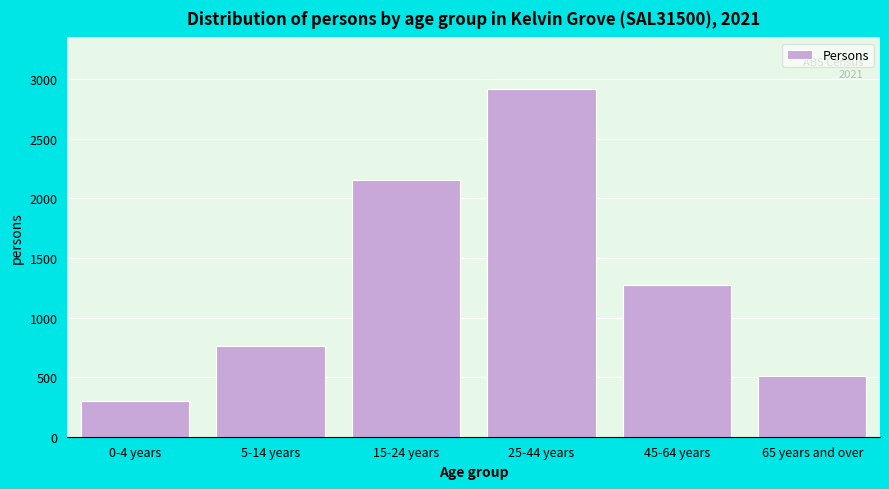

Reading left to right, list all the values displayed in this chart.

300	762	2151	2914	1276	513